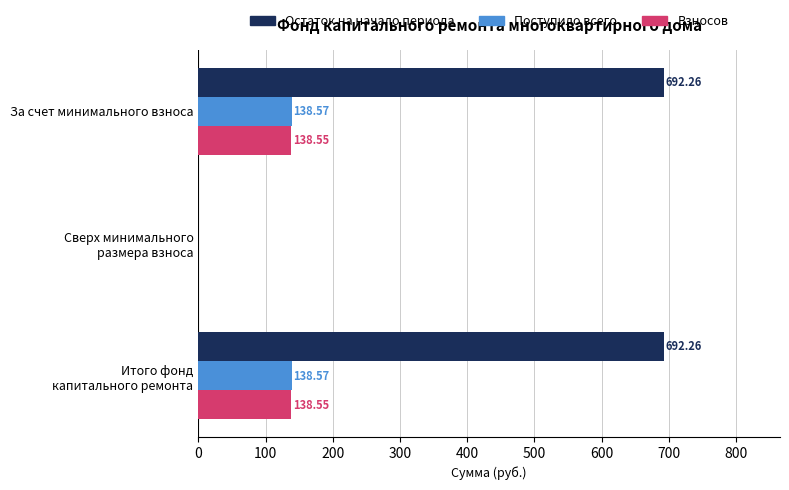

How many data points in Взносов are above 138?

2